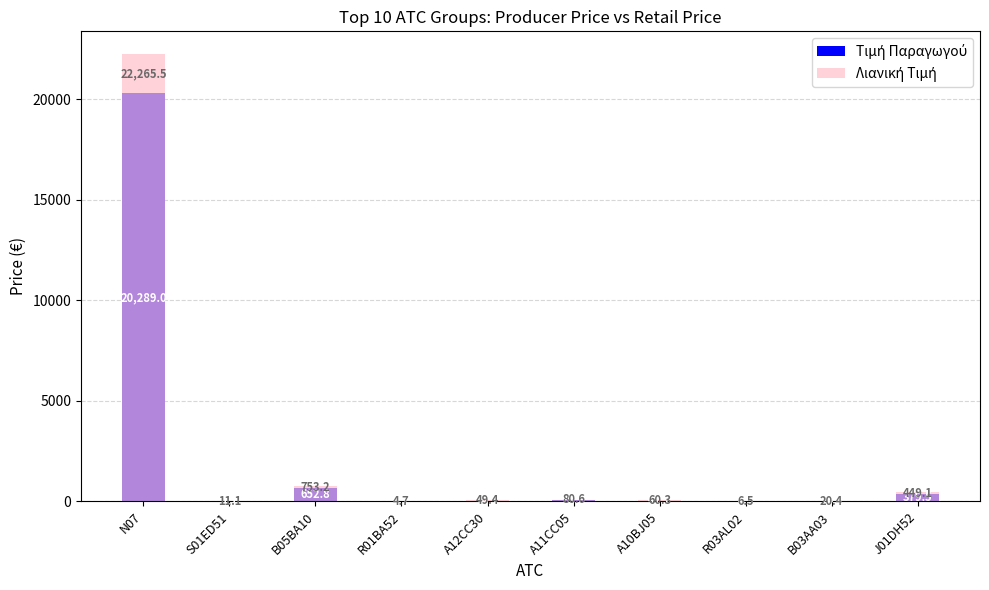

Which series has the largest range (max minus min)?

Λιανική Τιμή